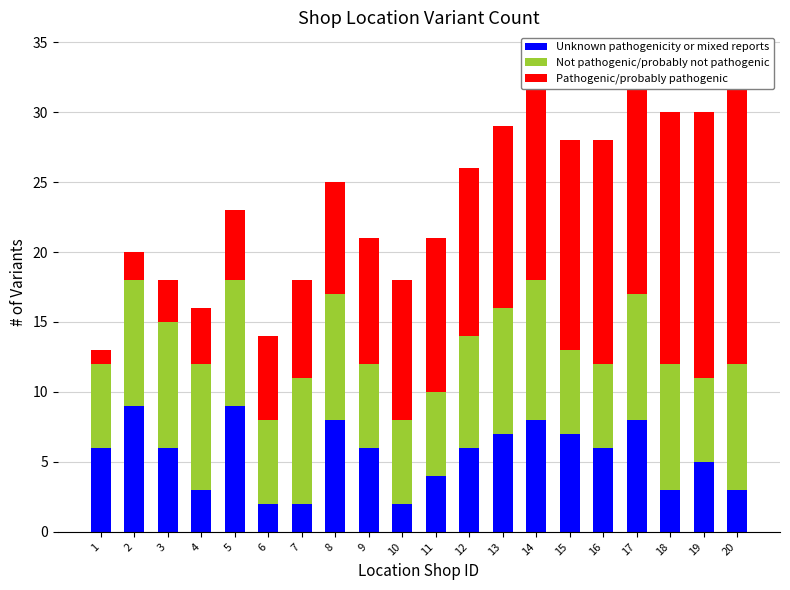

Which series has the widest spread of values?

Pathogenic/probably pathogenic